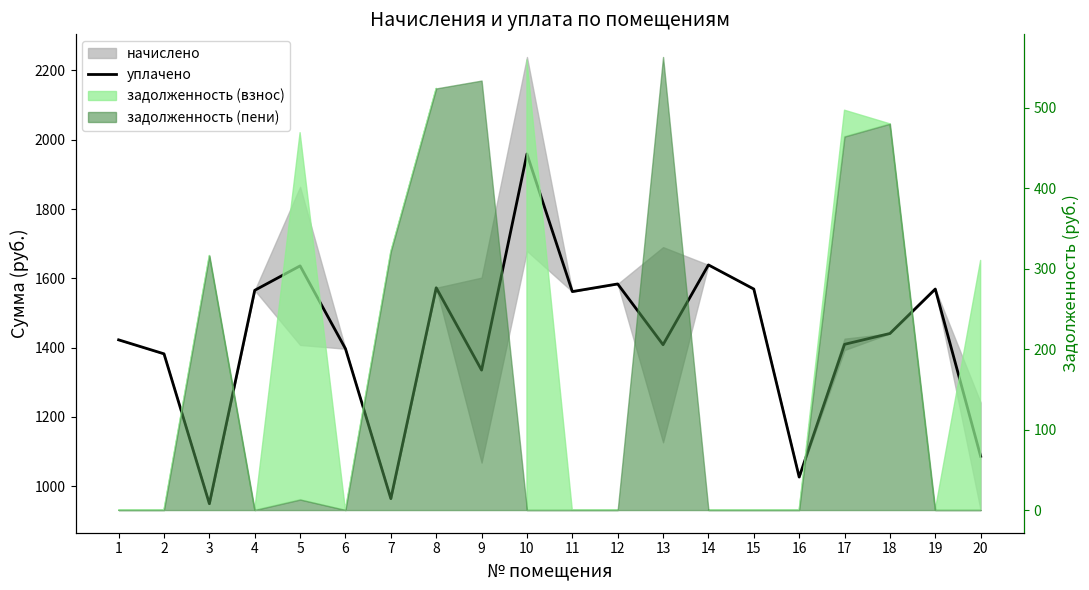

What is the maximum value shown in the chart?

1958.9